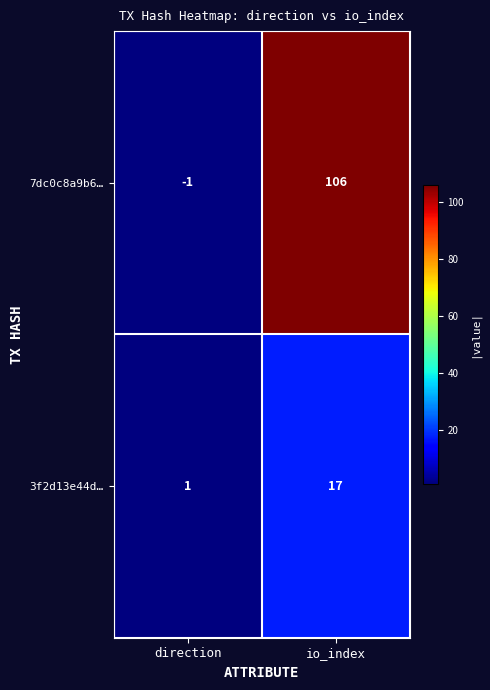

What is the difference between the maximum and minimum values in the 3f2d13e44d… series?

16